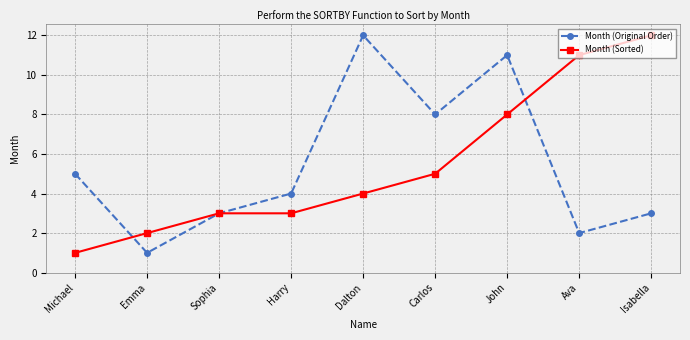

What are all the series names shown in the legend?

Month (Original Order), Month (Sorted)